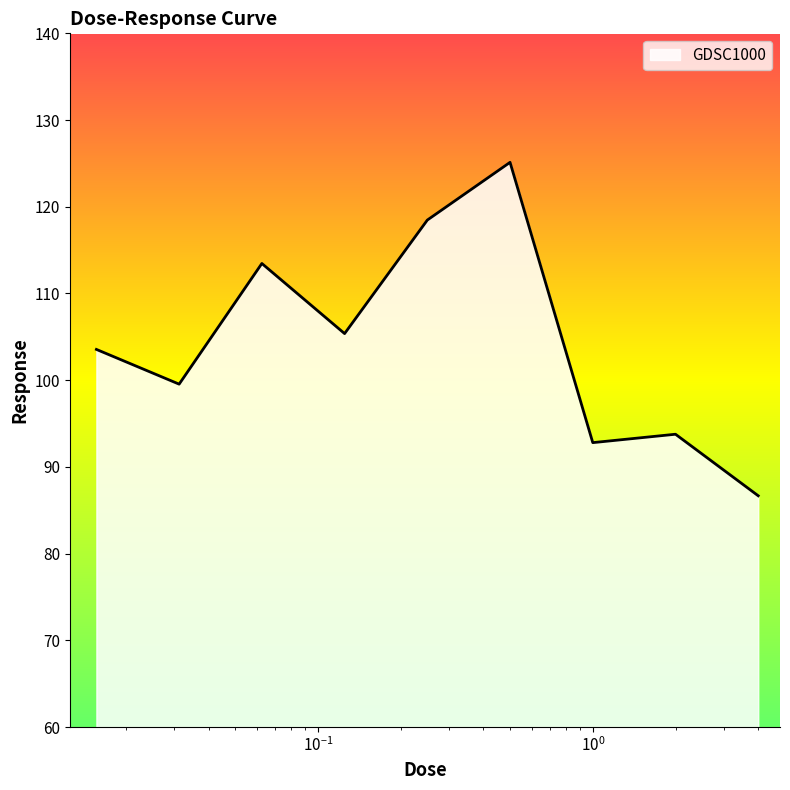

How many lines are shown in the chart?

1